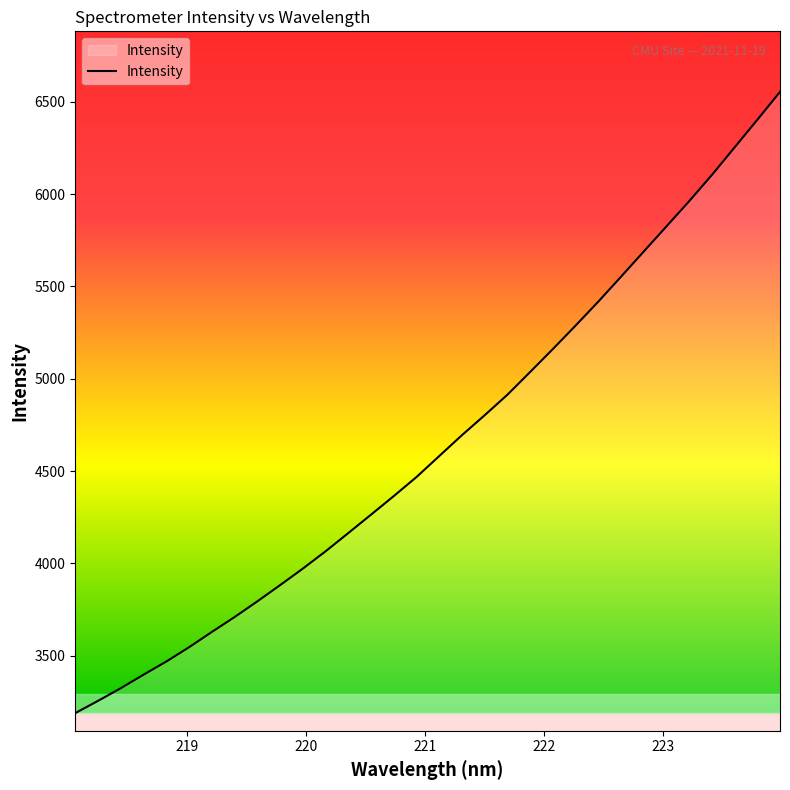

What is the minimum value shown in the chart?

3190.0